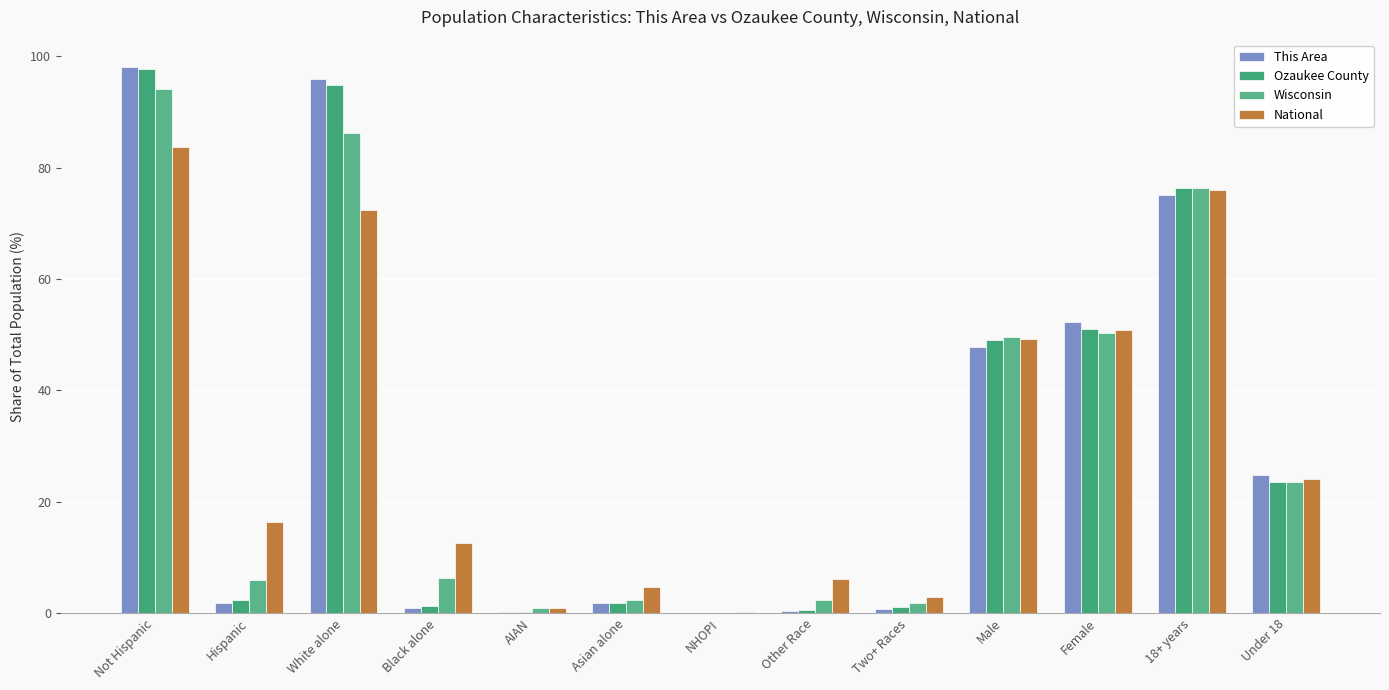

Where does the Ozaukee County series first go above 2?

Not Hispanic